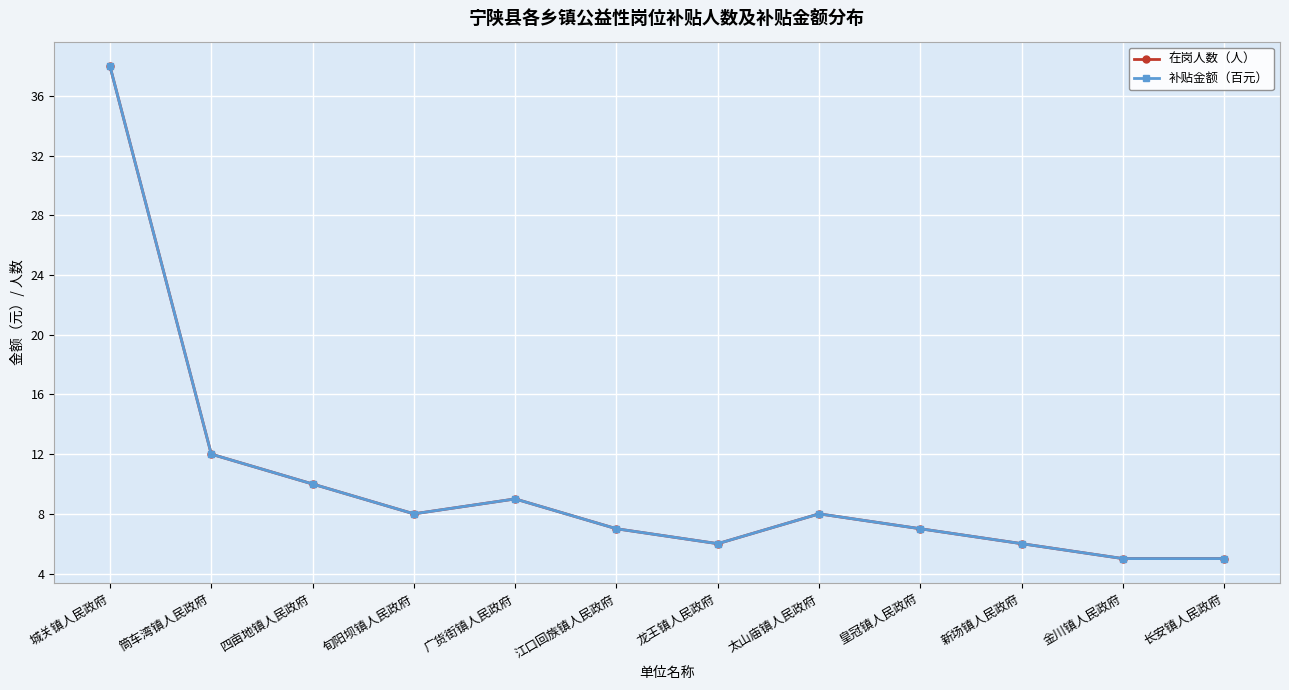

At which category does 补贴金额（百元） reach its first local peak?

广货街镇人民政府